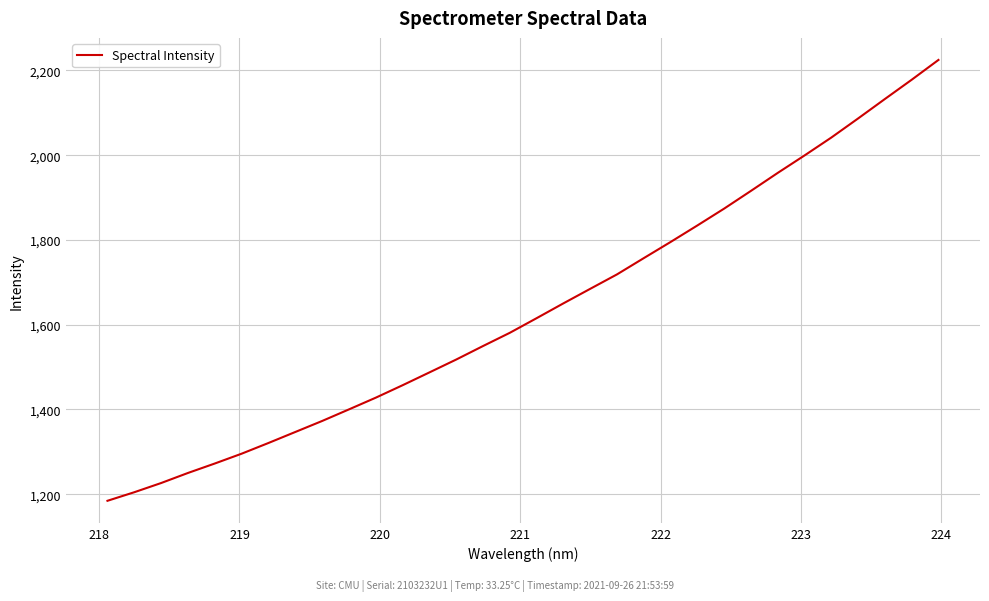

What is the smallest value displayed?

1184.3